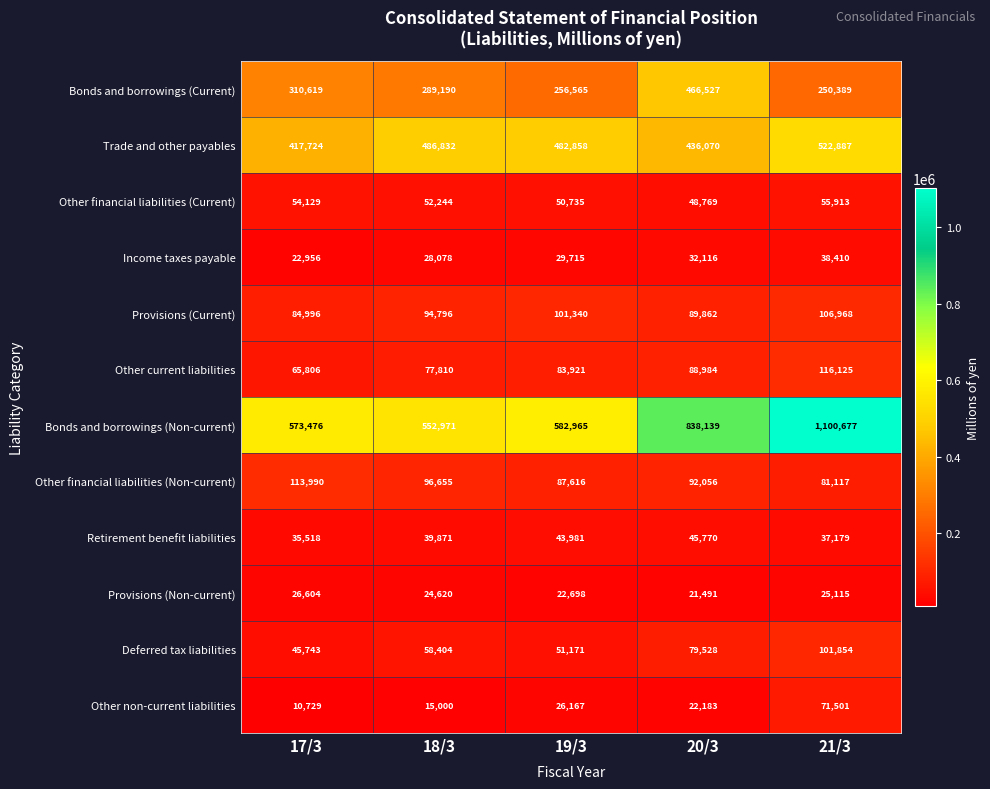

Which series has the widest spread of values?

Bonds and borrowings (Non-current)